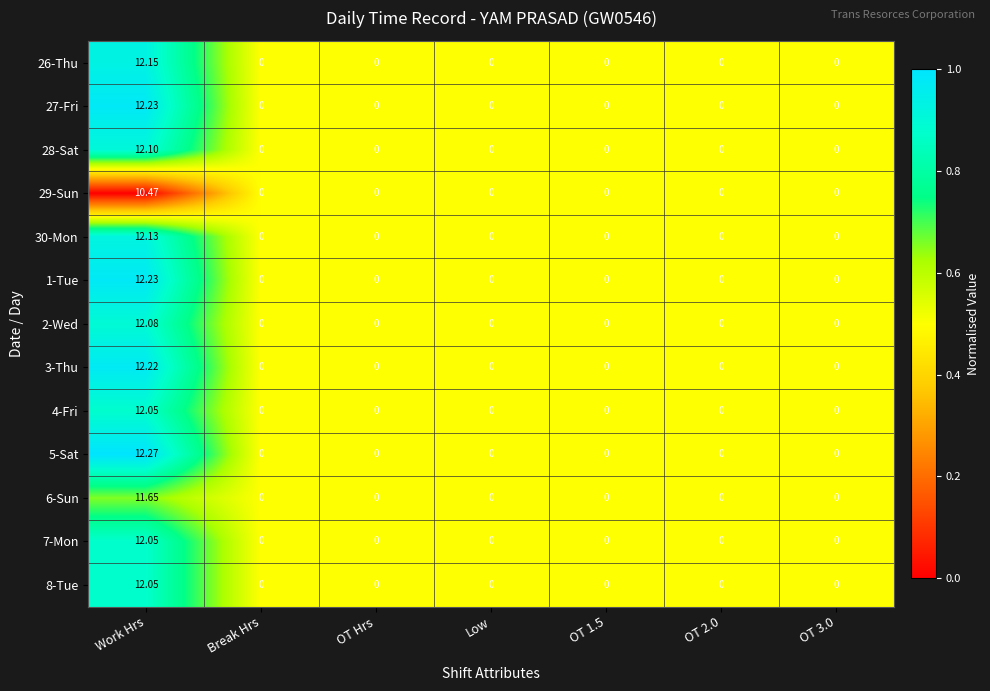

At which category is the sum across all series the highest?

Work Hrs